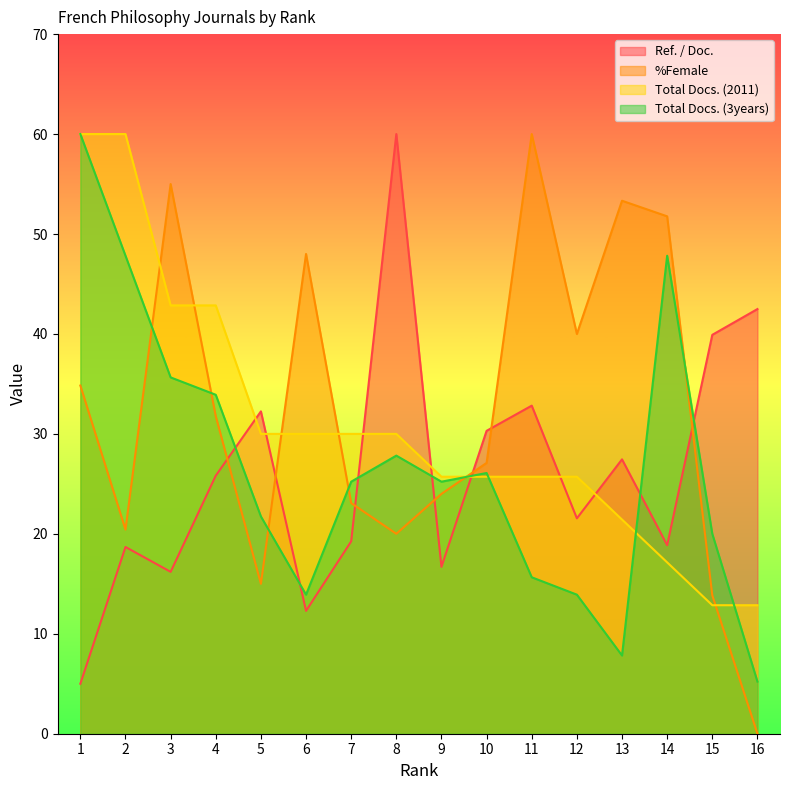

True or false: Total Docs. (3years) and Total Docs. (2011) cross at least once.

True